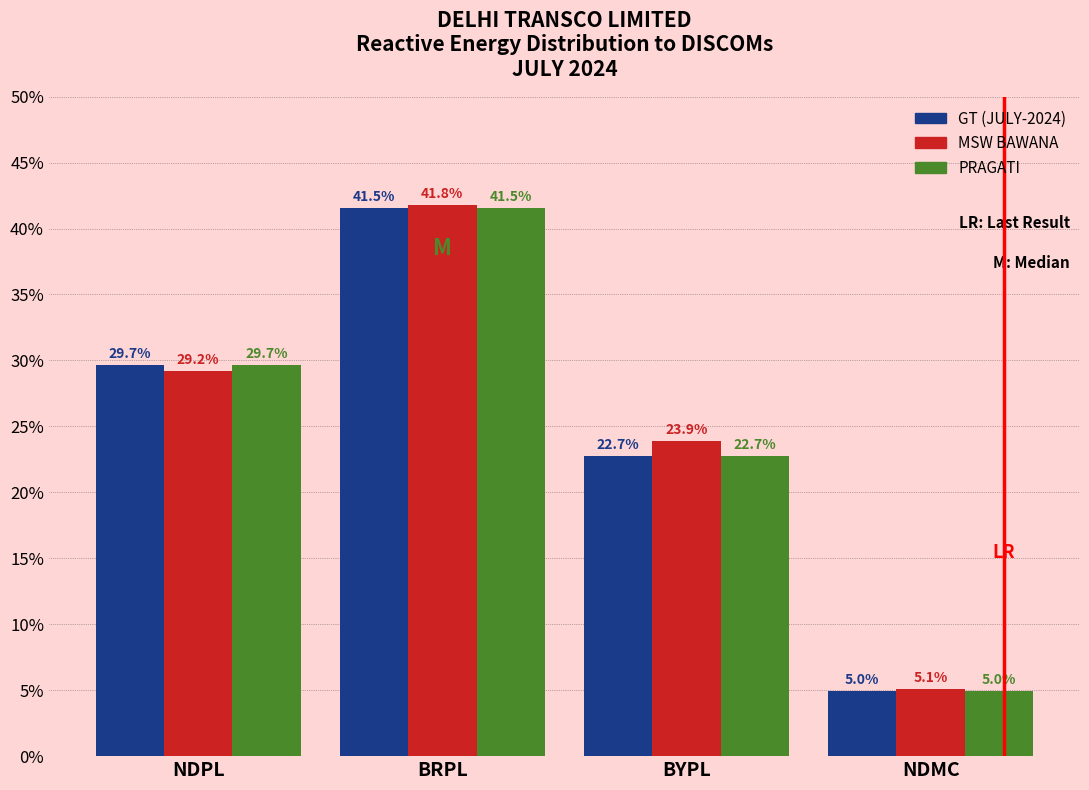

Reading left to right, transcribe all the data shown in this chart.

GT (JULY-2024): NDPL=29.7	BRPL=41.5	BYPL=22.7	NDMC=5.0
MSW BAWANA: NDPL=29.2	BRPL=41.8	BYPL=23.9	NDMC=5.1
PRAGATI: NDPL=29.7	BRPL=41.5	BYPL=22.7	NDMC=5.0